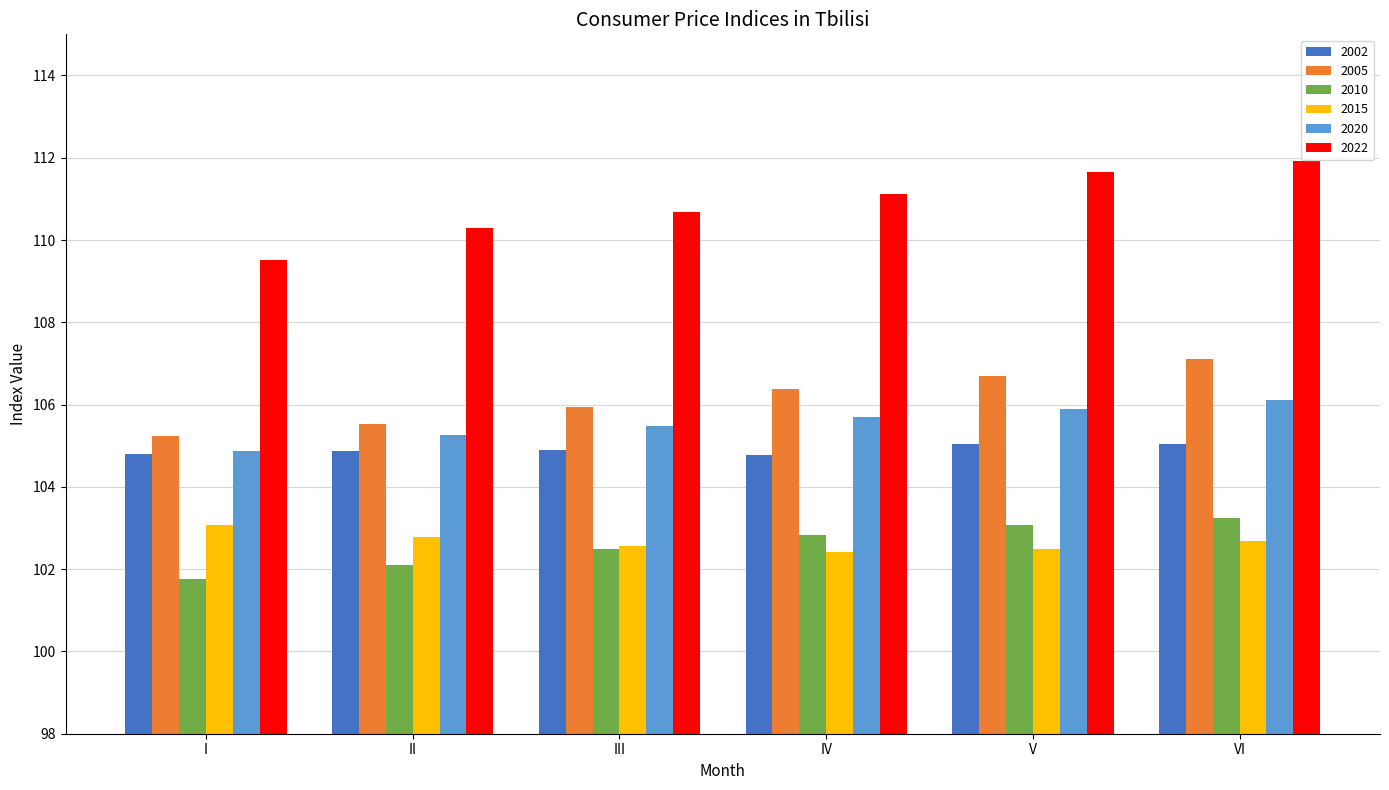

Which series has the largest total across all categories?

2022